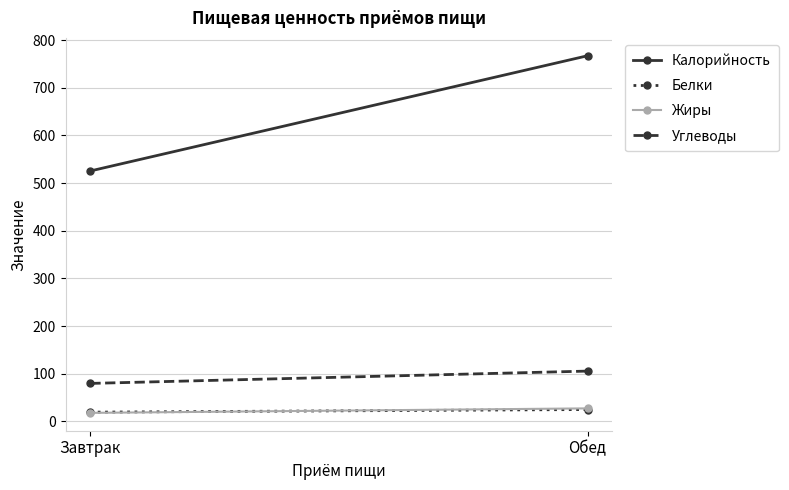

How many lines are shown in the chart?

4